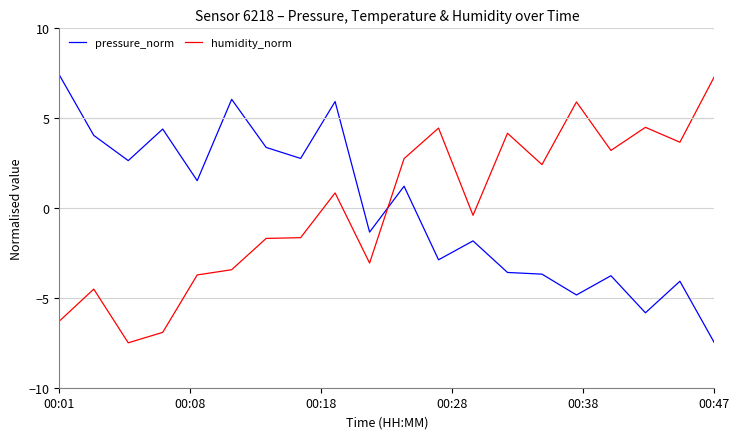

What is the minimum value shown in the chart?

-7.5